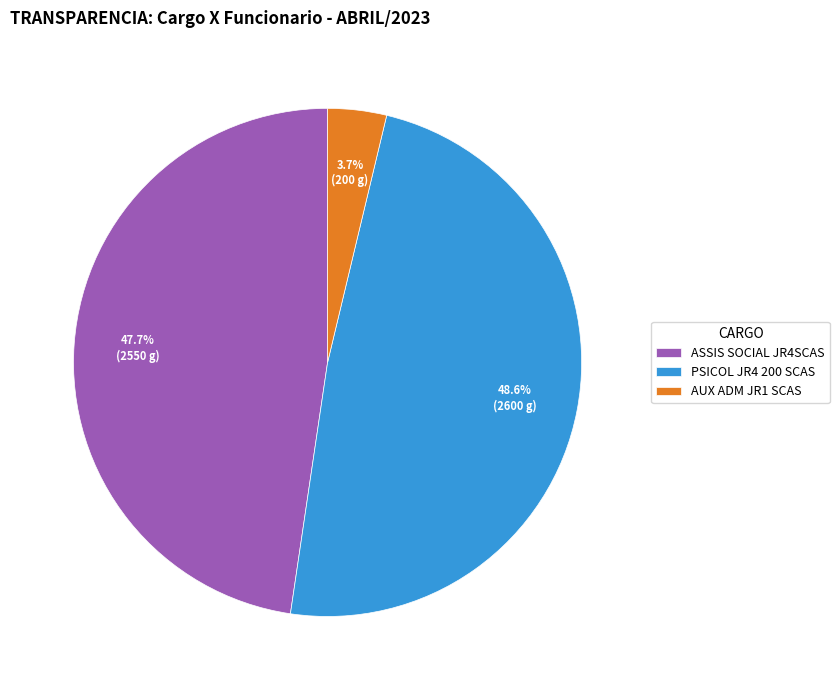

Rank the categories by value from lowest to highest.

AUX ADM JR1 SCAS, ASSIS SOCIAL JR4SCAS, PSICOL JR4 200 SCAS